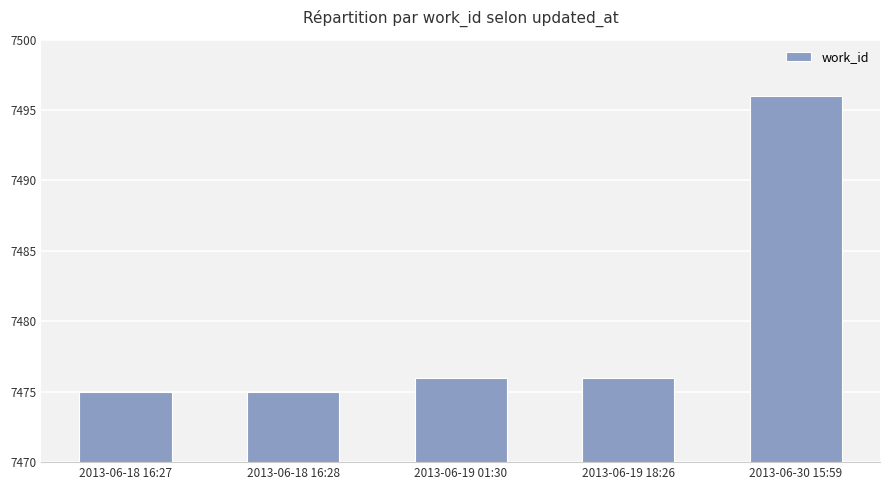

Does the chart contain stacked bars?

No